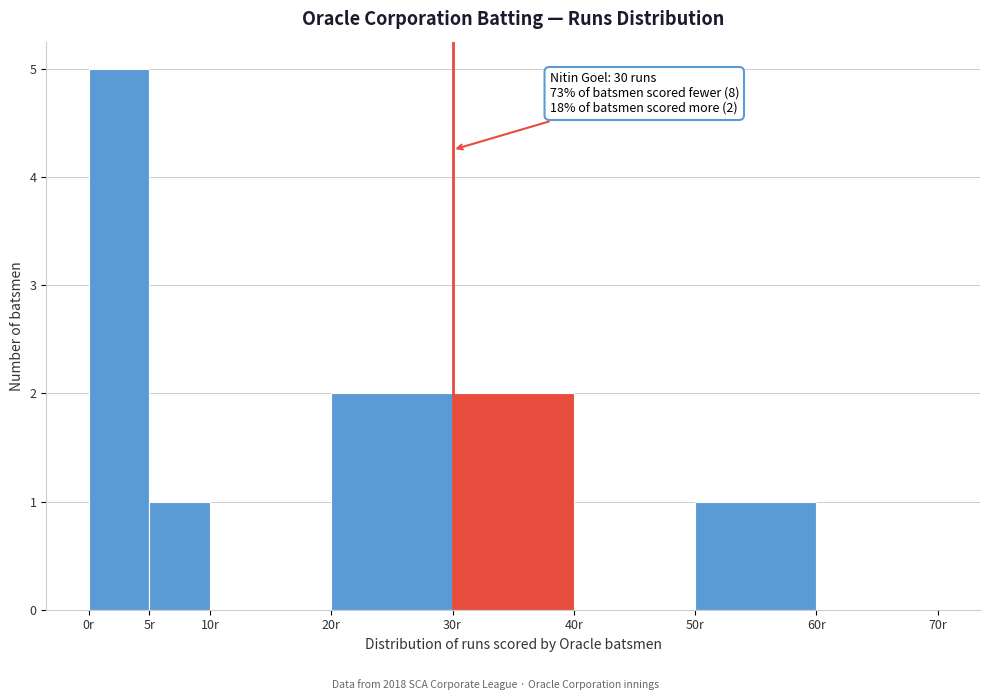

Which range on the x-axis has the tallest bar?

0 to 5